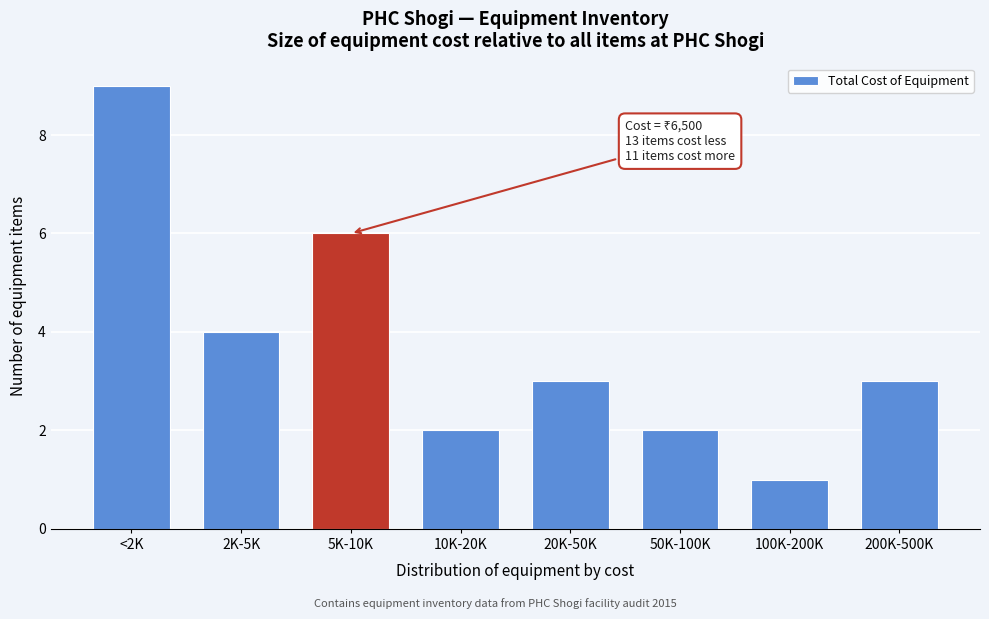

Reading right to left, transcribe all the data shown in this chart.

200K-500K=3	100K-200K=1	50K-100K=2	20K-50K=3	10K-20K=2	5K-10K=6	2K-5K=4	<2K=9